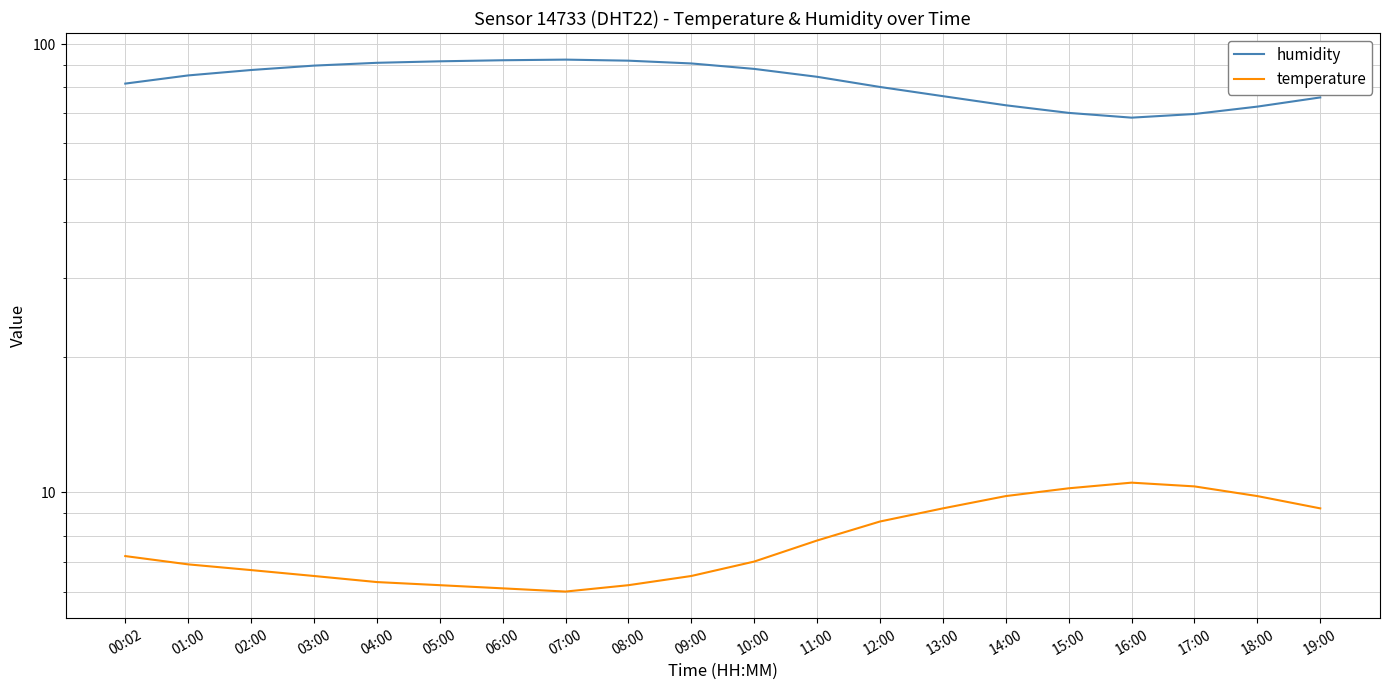

How many distinct data groups are displayed?

2